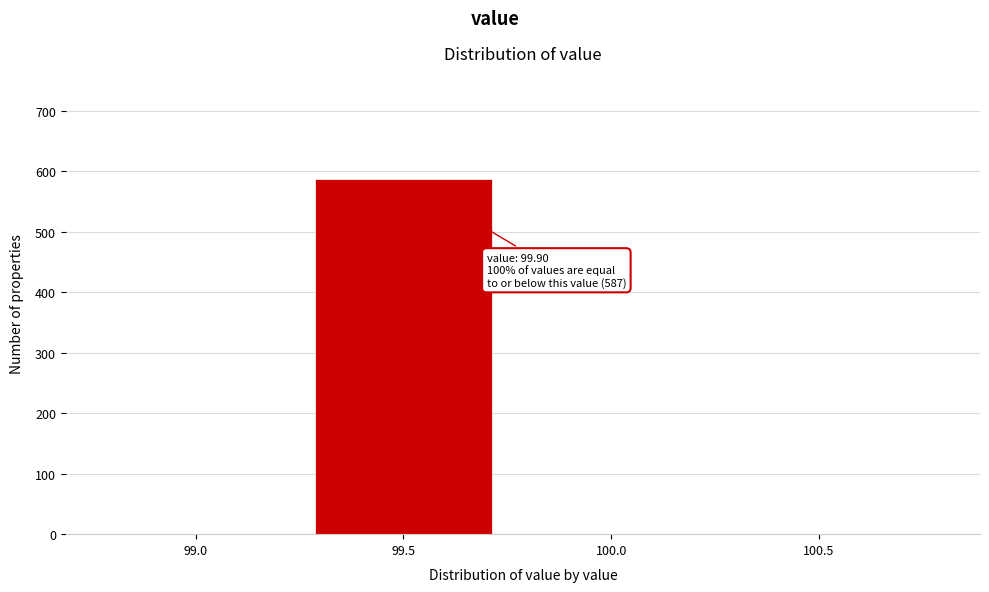

Reading right to left, transcribe all the data shown in this chart.

100.5=0	100.0=0	99.5=587	99.0=0